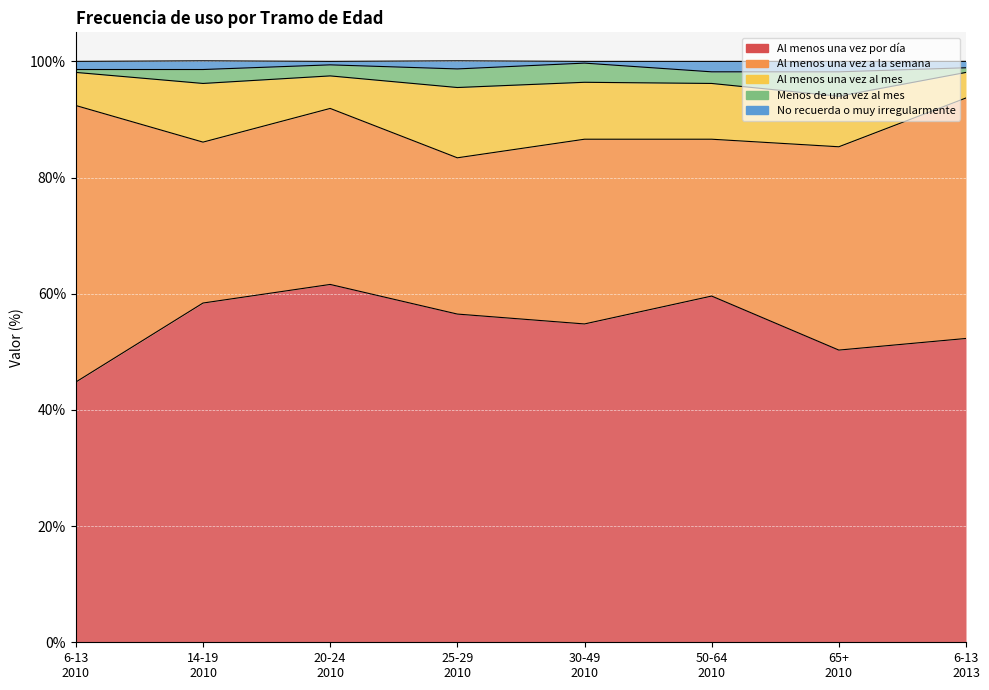

Rank the series at 20-24
2010 from highest to lowest value.

Al menos una vez por día, Al menos una vez a la semana, Al menos una vez al mes, Menos de una vez al mes, No recuerda o muy irregularmente